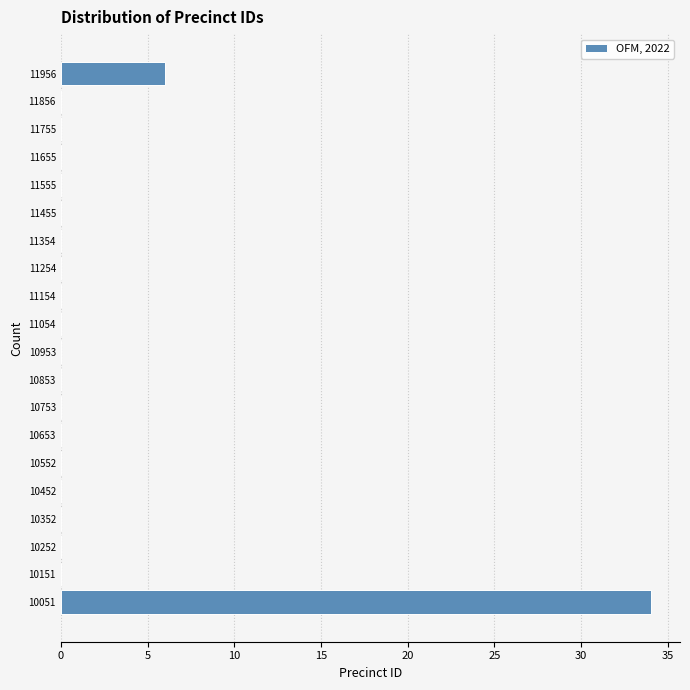

Over which range of the y-axis is the bar longest?

10000 to 10100